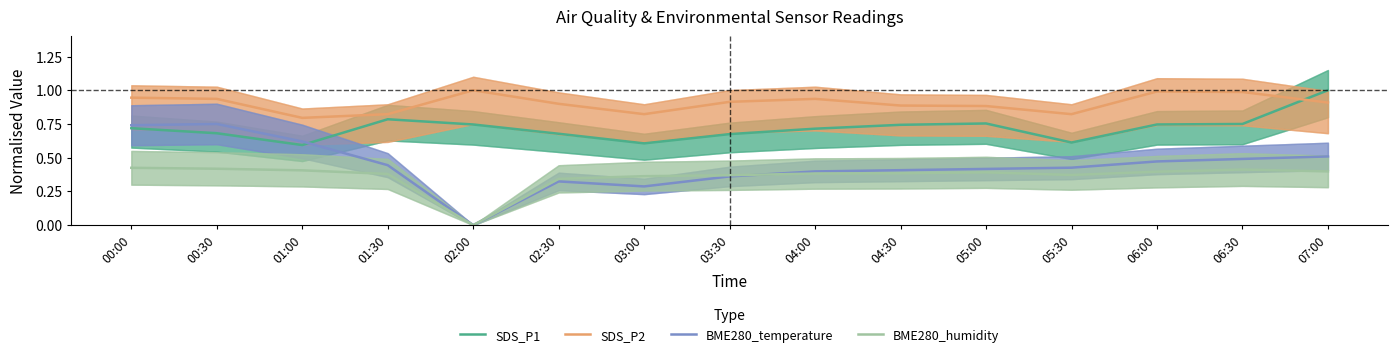

At how many categories does at least one series exceed 0?

15